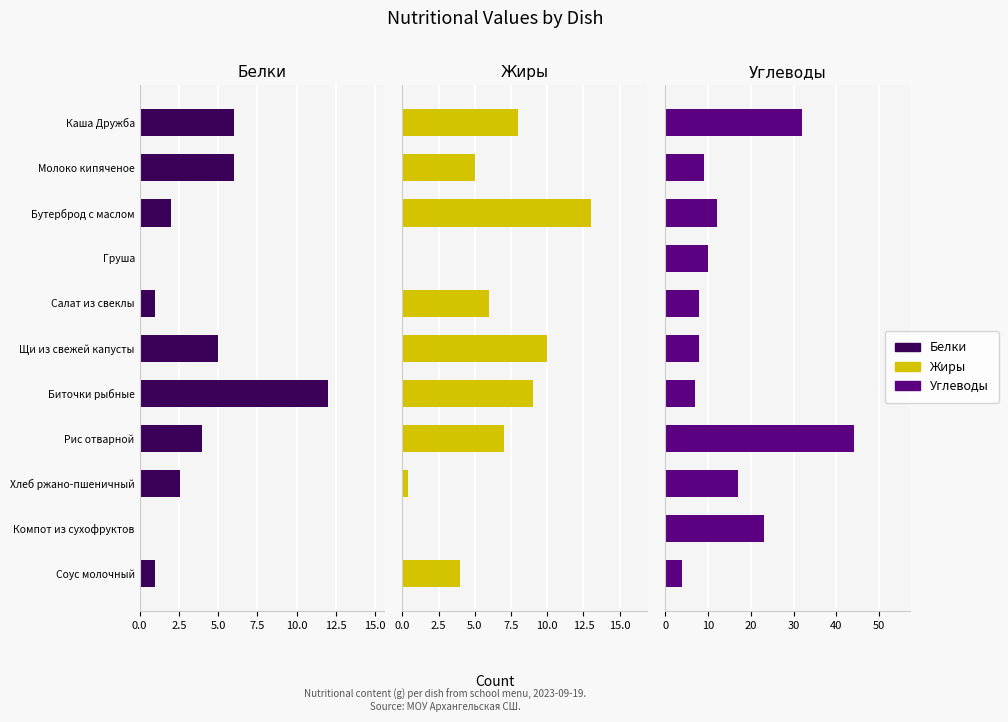

Rank the series by their average value, from lowest to highest.

Белки, Жиры, Углеводы